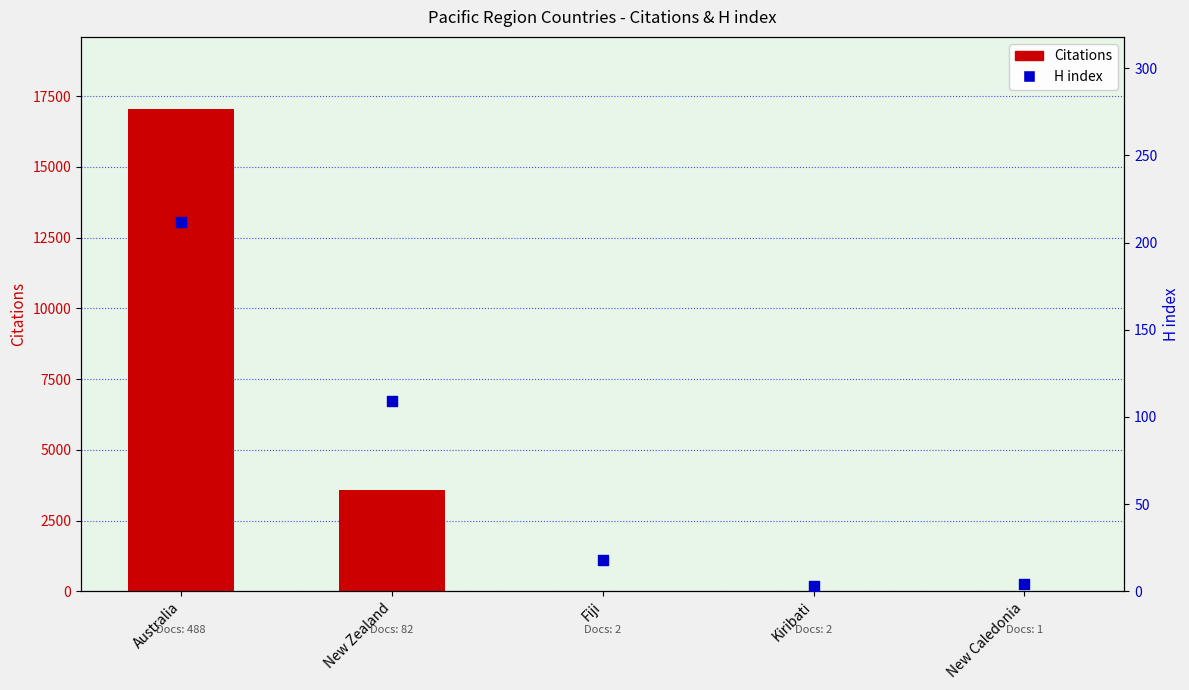

Which series has the largest total across all categories?

Citations